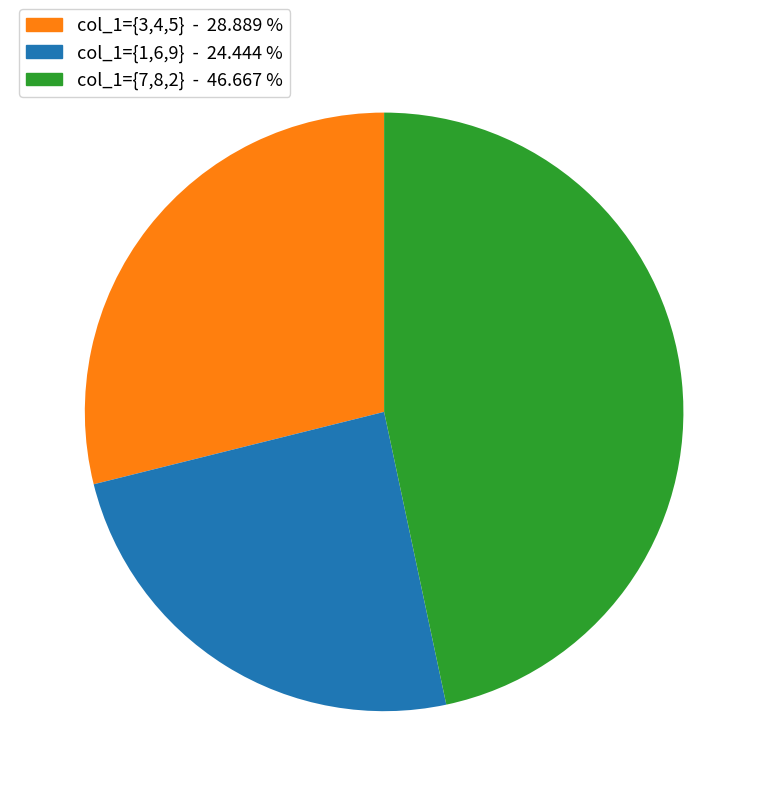

Is there any slice that represents more than half of the pie?

No